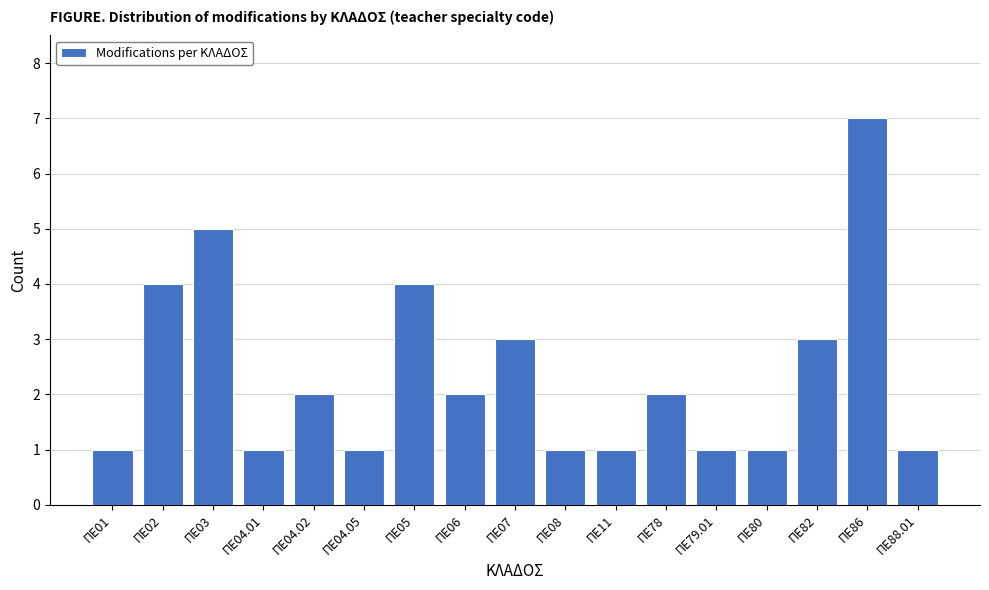

Reading left to right, what are all the values shown in this chart?

ΠΕ01=1	ΠΕ02=4	ΠΕ03=5	ΠΕ04.01=1	ΠΕ04.02=2	ΠΕ04.05=1	ΠΕ05=4	ΠΕ06=2	ΠΕ07=3	ΠΕ08=1	ΠΕ11=1	ΠΕ78=2	ΠΕ79.01=1	ΠΕ80=1	ΠΕ82=3	ΠΕ86=7	ΠΕ88.01=1